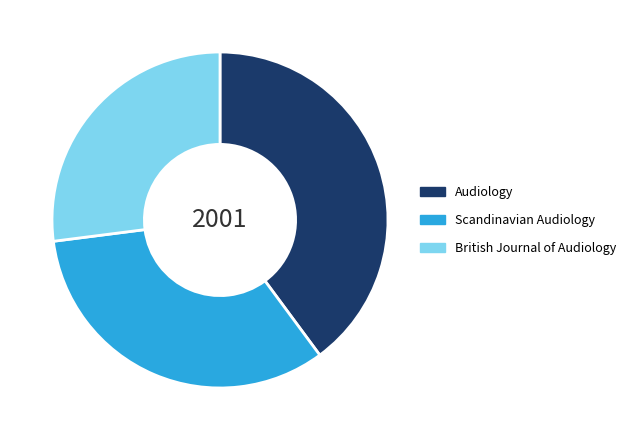

Rank the categories by value from lowest to highest.

British Journal of Audiology, Scandinavian Audiology, Audiology